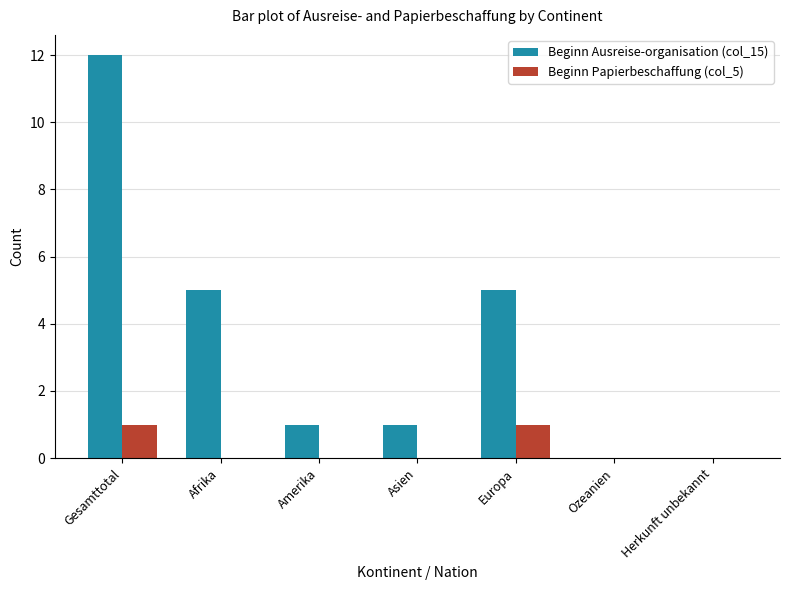

Reading left to right, extract all data points from this chart.

Beginn Ausreise-organisation (col_15): 12	5	1	1	5	0	0
Beginn Papierbeschaffung (col_5): 1	0	0	0	1	0	0